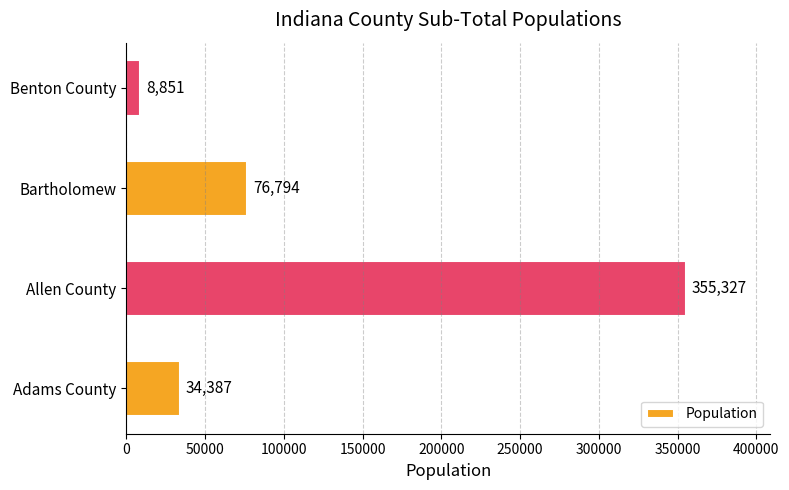

The value at Adams County is 50926. True or false?

False